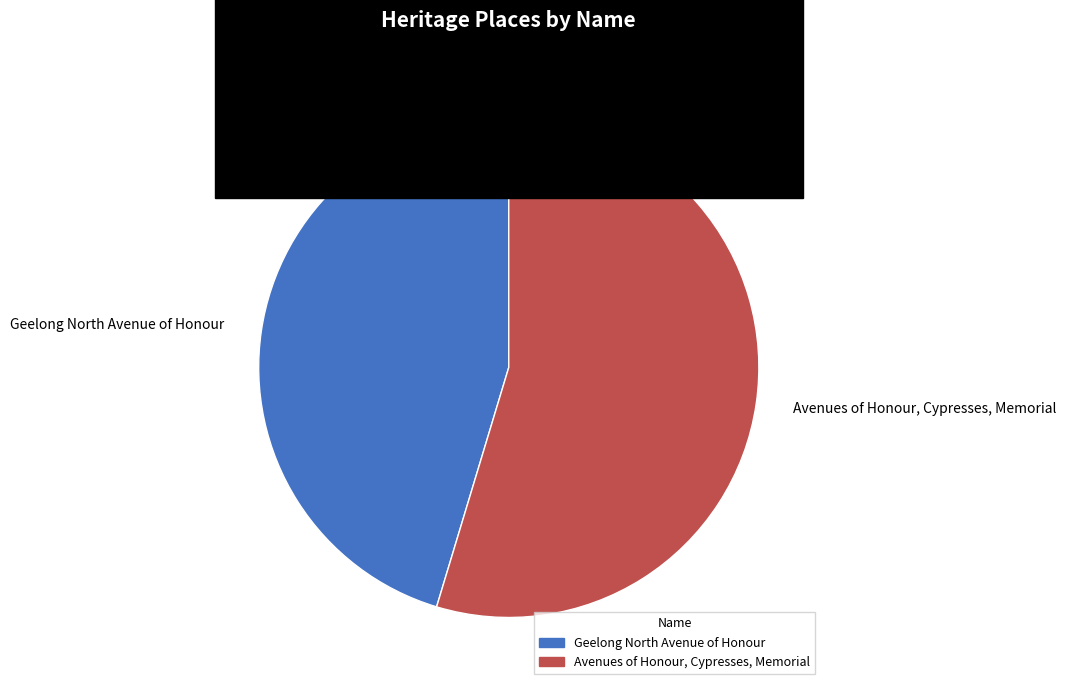

True or false: Avenues of Honour, Cypresses, Memorial accounts for 44% of the total.

False